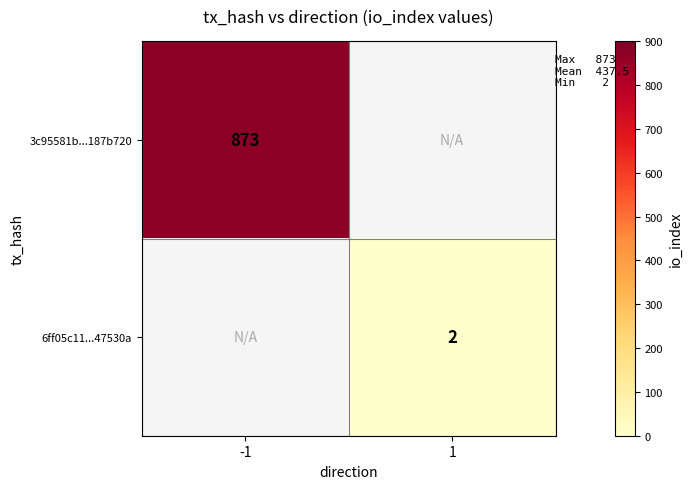

True or false: 3c95581b...187b720 has a value of 334 at -1.

False